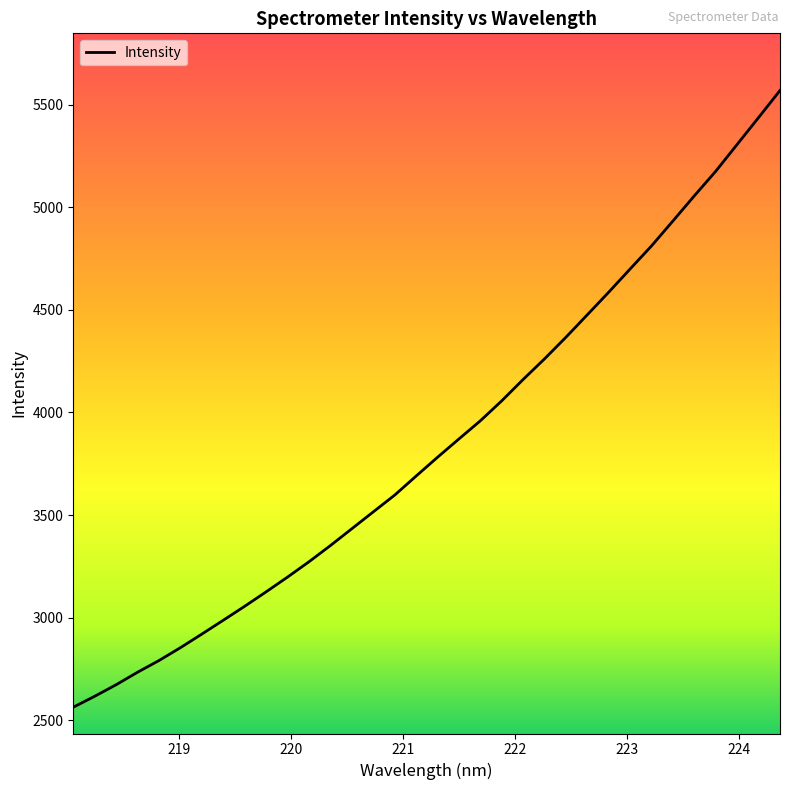

What is the difference between the maximum and minimum values?

3006.2